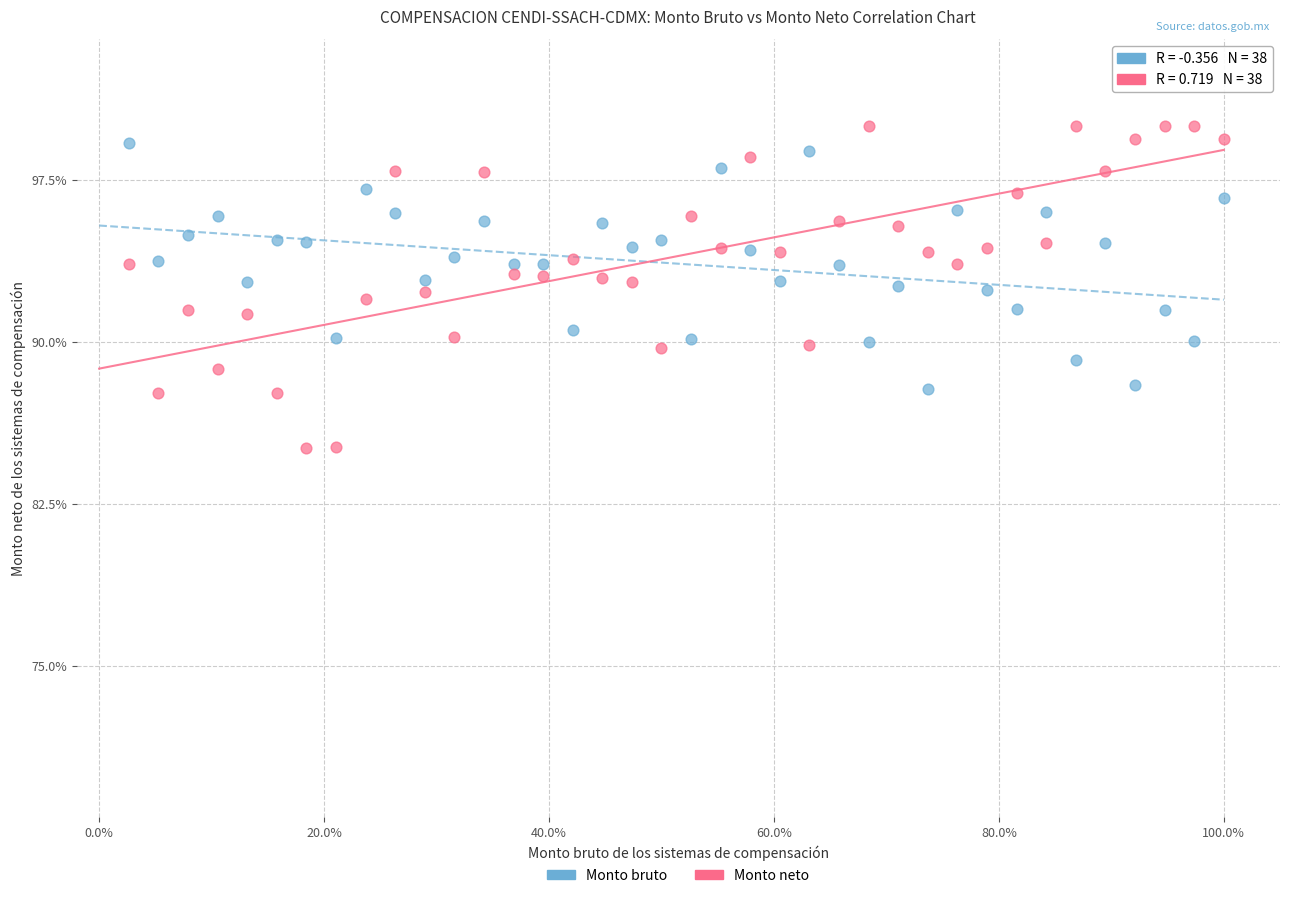

Which series has the widest spread of Y values?

Monto neto